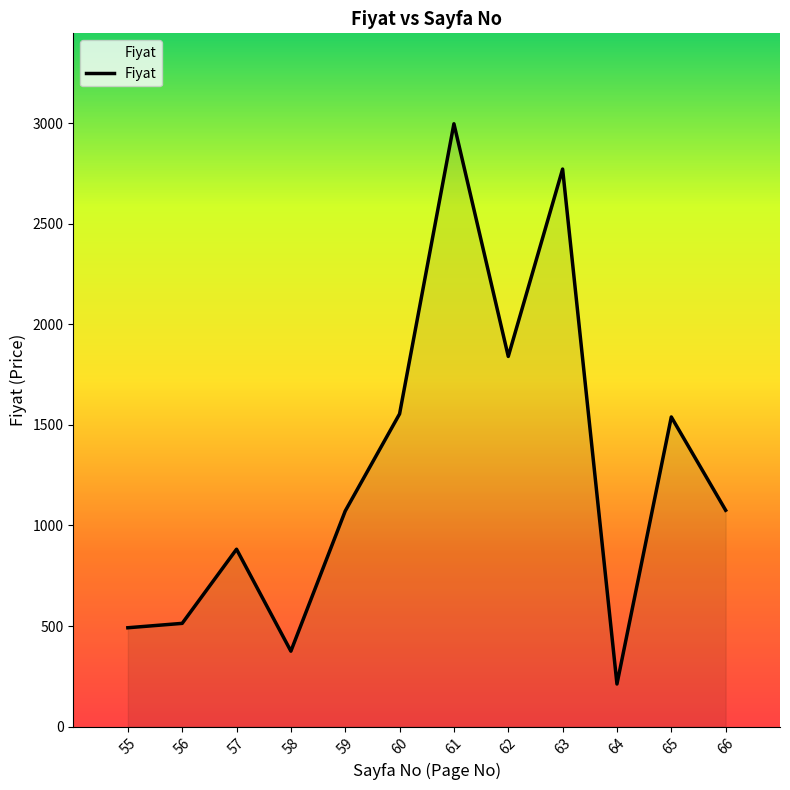

The value at 64 is 211.9. True or false?

True